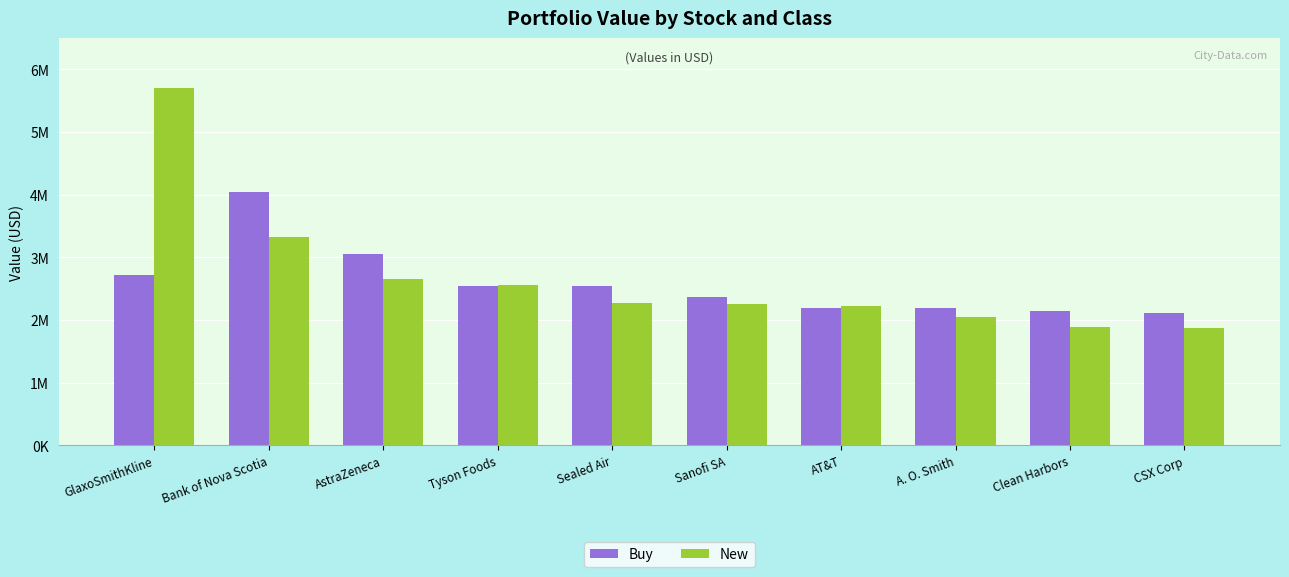

Rank the categories by New value from highest to lowest.

GlaxoSmithKline, Bank of Nova Scotia, AstraZeneca, Tyson Foods, Sealed Air, Sanofi SA, AT&T, A. O. Smith, Clean Harbors, CSX Corp